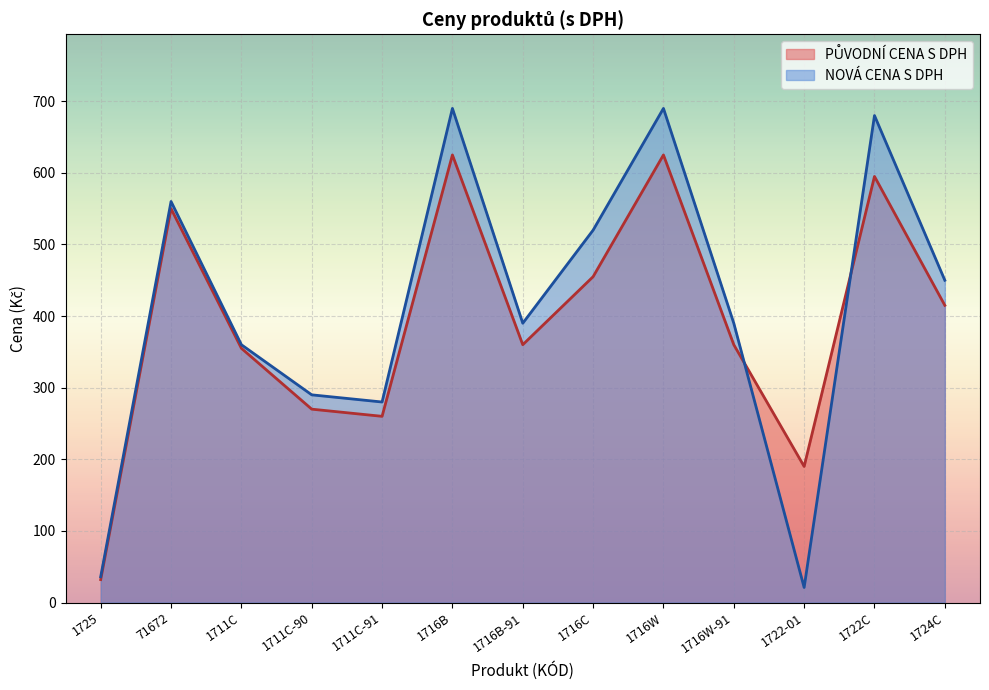

At which category is the sum across all series the highest?

1716B